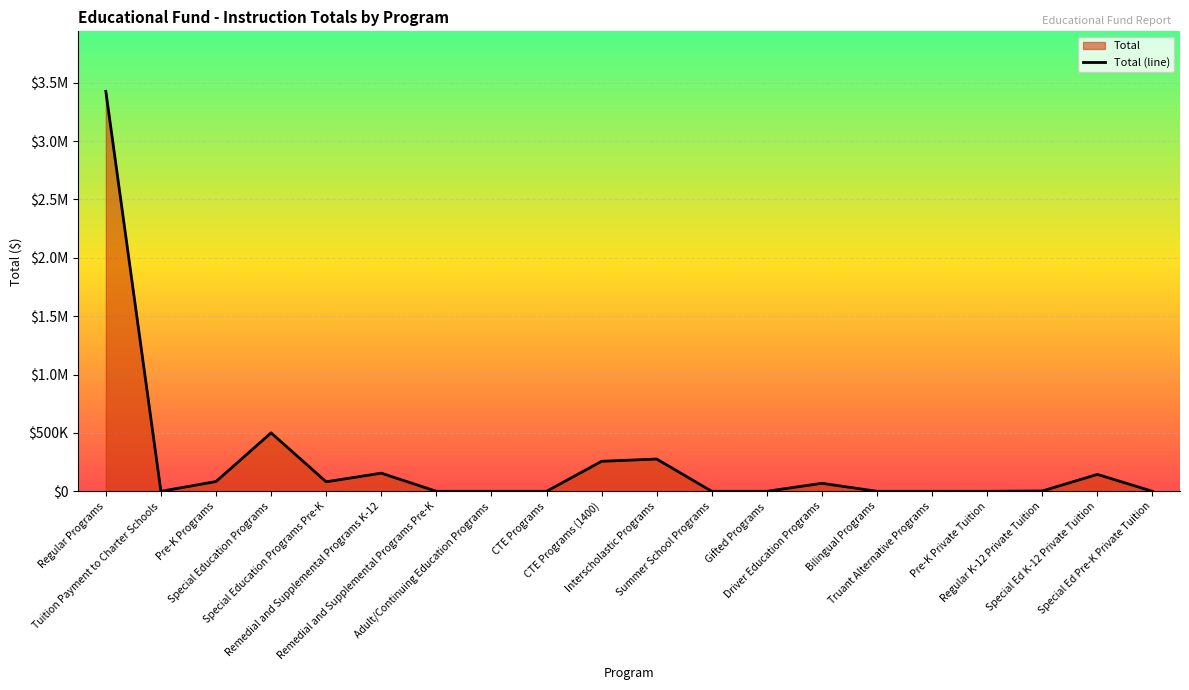

True or false: there are more than 2 points higher than both neighbors.

True